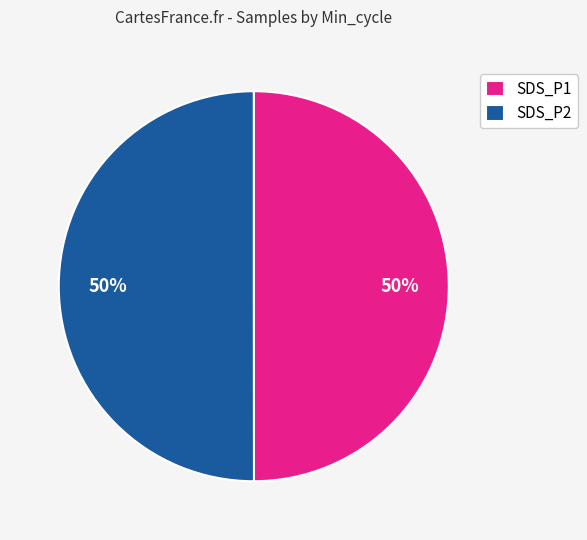

Combined, do SDS_P2 and SDS_P1 account for over 50%?

Yes